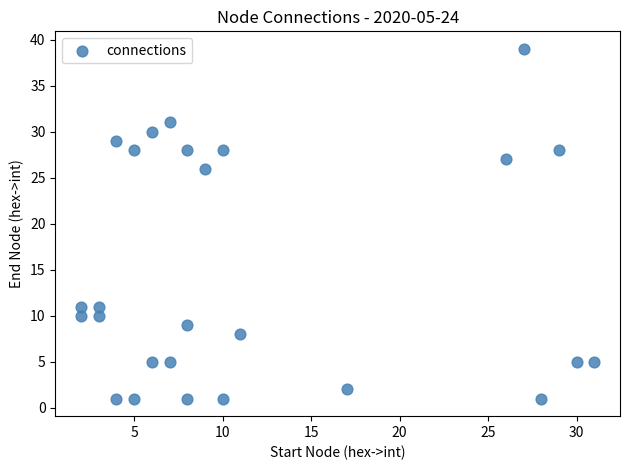

What is the range of Y values (max minus min)?

38